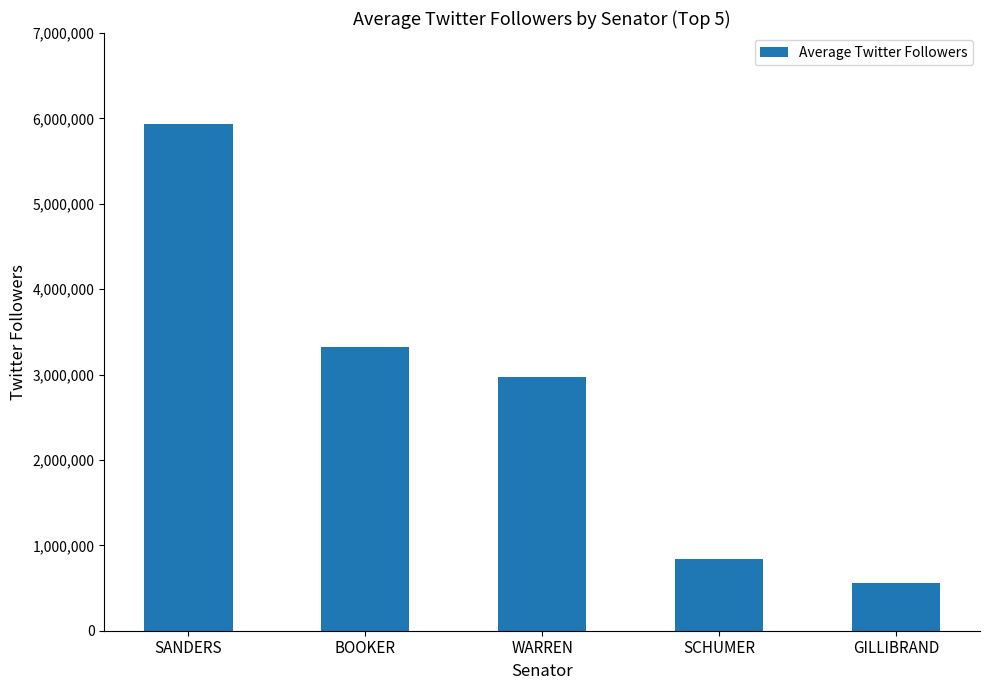

At which label is the value closest to 3246997?

BOOKER